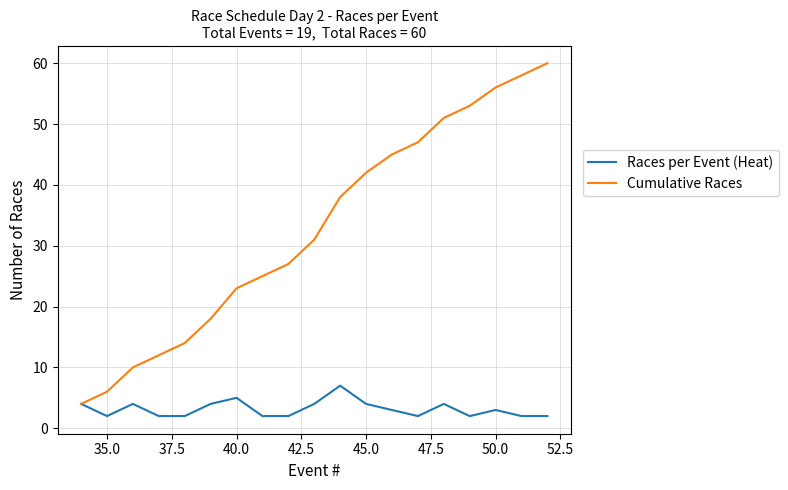

Does the chart have visible grid lines?

Yes